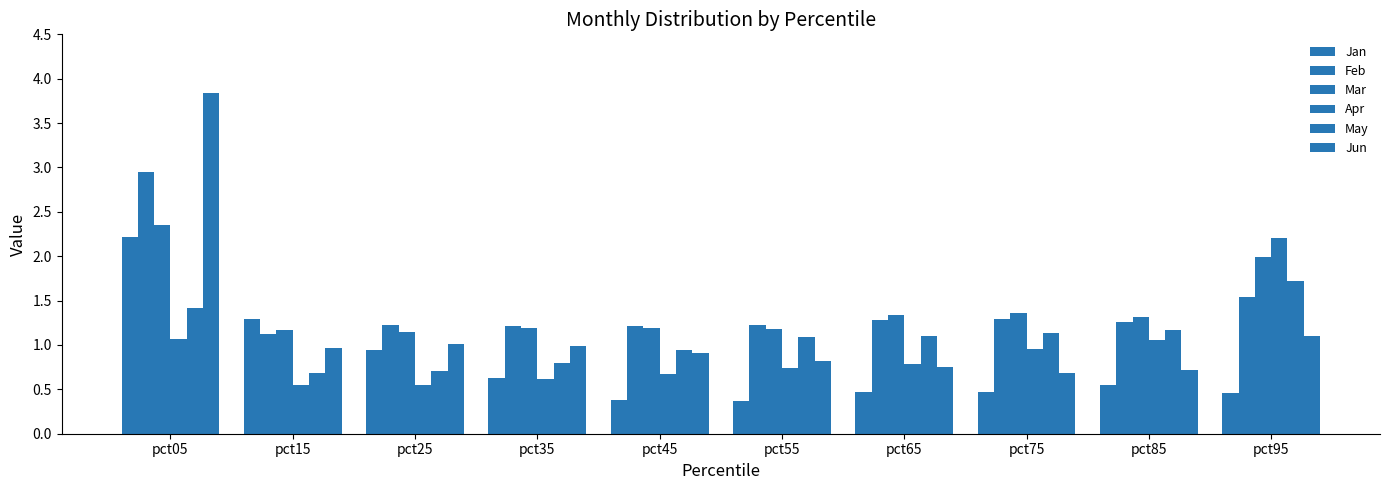

What is the spread (max minus min) of values at pct25?

0.7